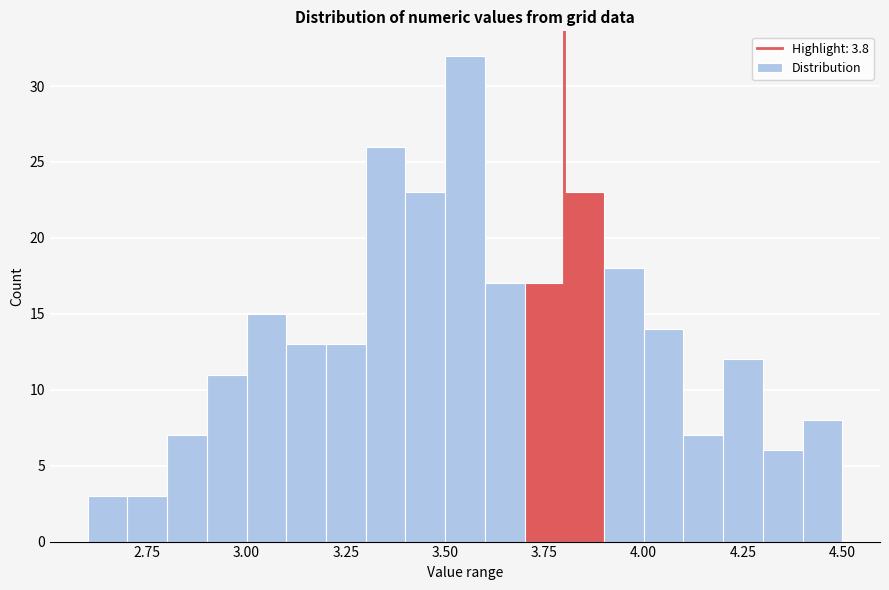

Around what value on the x-axis is the tallest bar? Give the approximate position of its centre, as read against the axis.

3.55